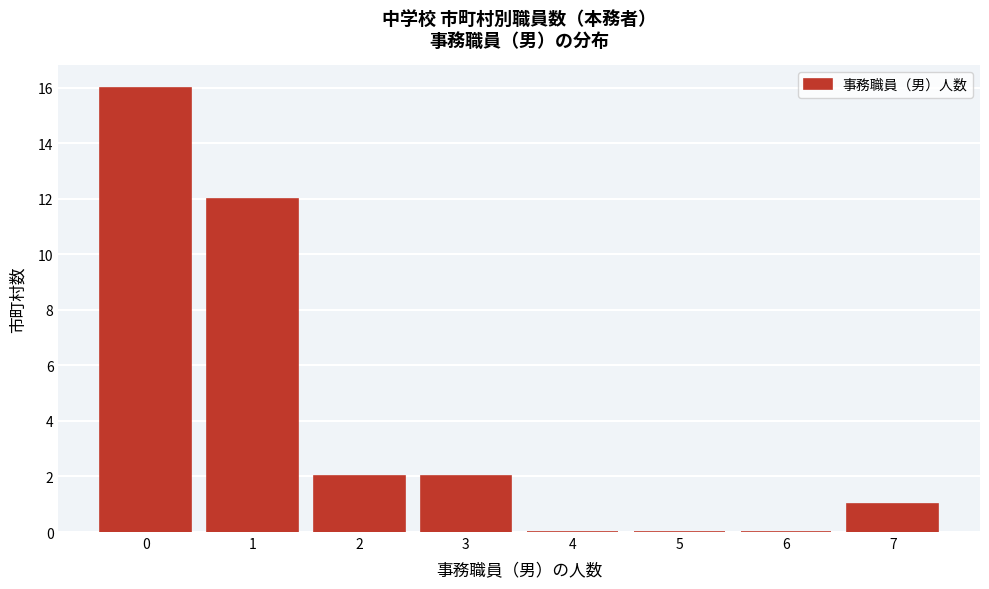

What is the height of the bar covering 0.5 to 1.5 on the x-axis? The values are not printed on the chart, so give them approximately, as read against the axis.

12